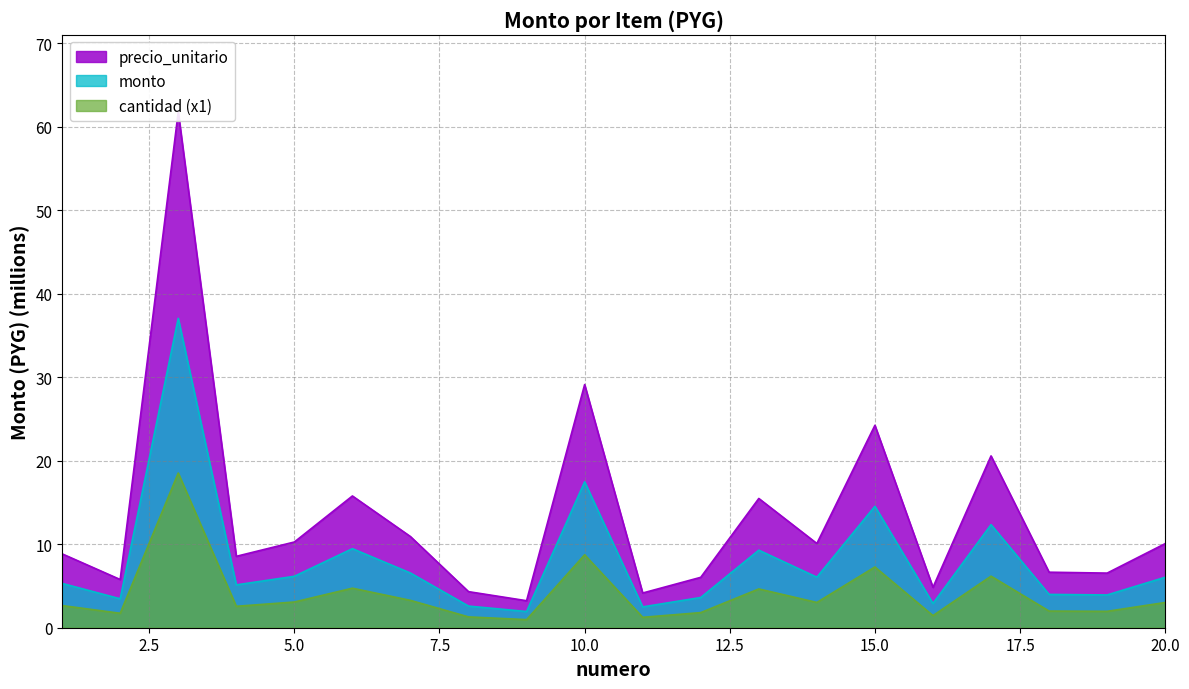

True or false: monto and precio_unitario cross at least once.

False